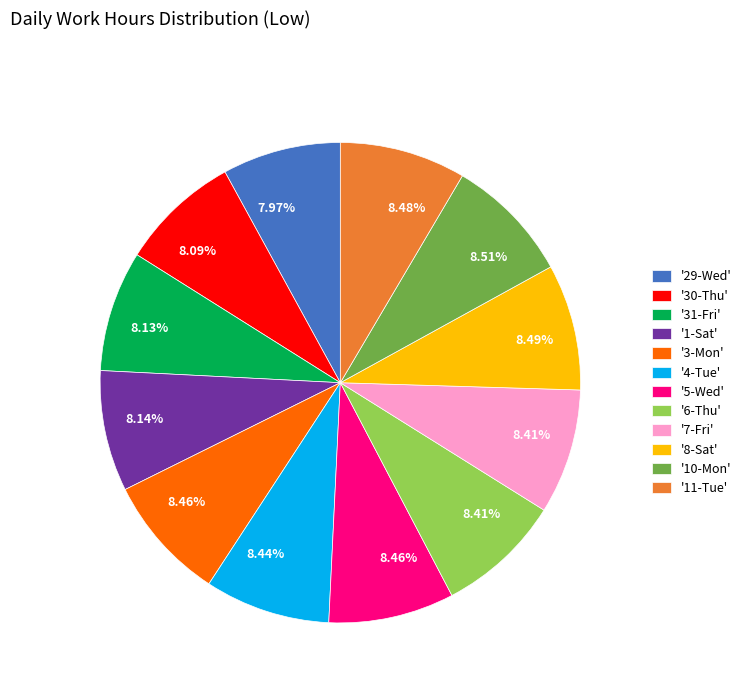

Is there any slice that represents more than half of the pie?

No